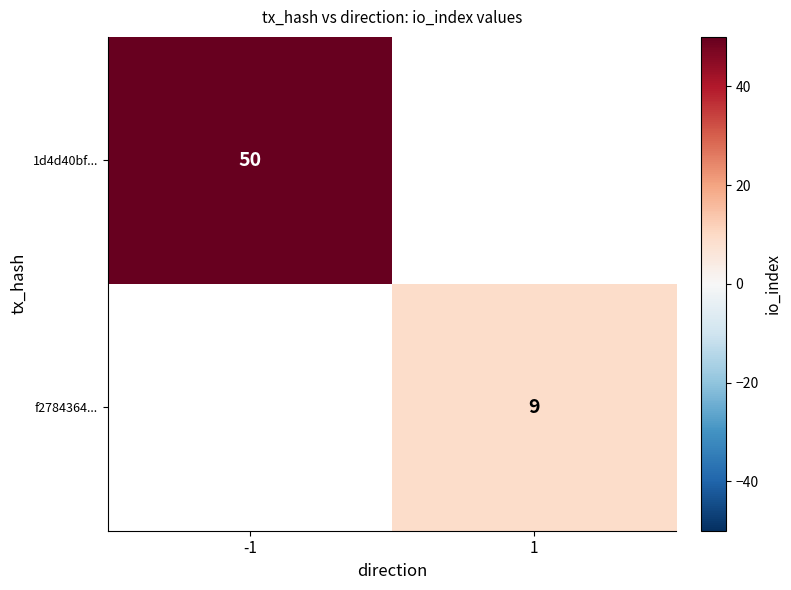

Is the value of f2784364... at 1 greater than the value of 1d4d40bf... at -1?

No